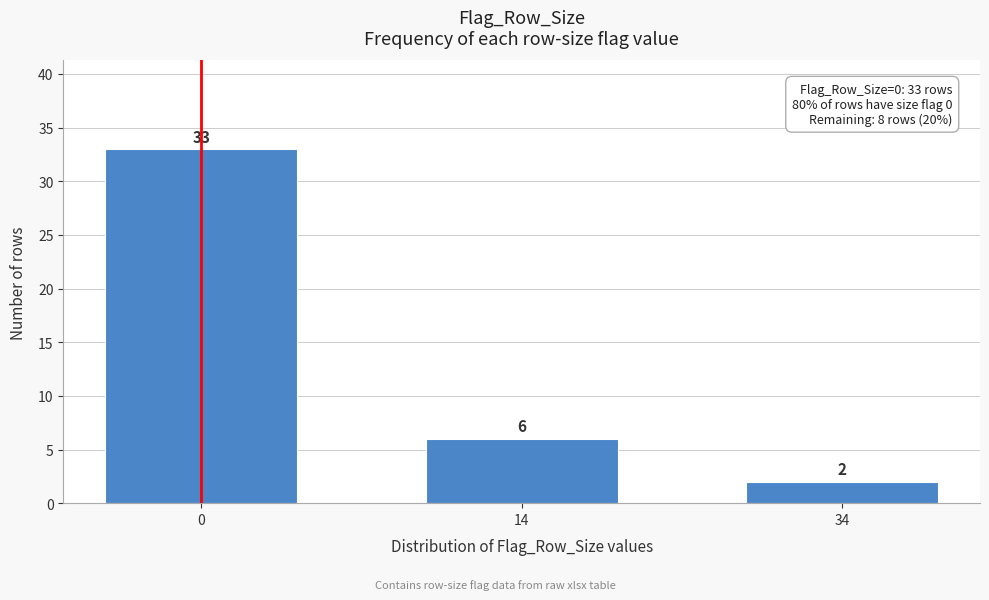

Reading right to left, list all the values displayed in this chart.

2	6	33